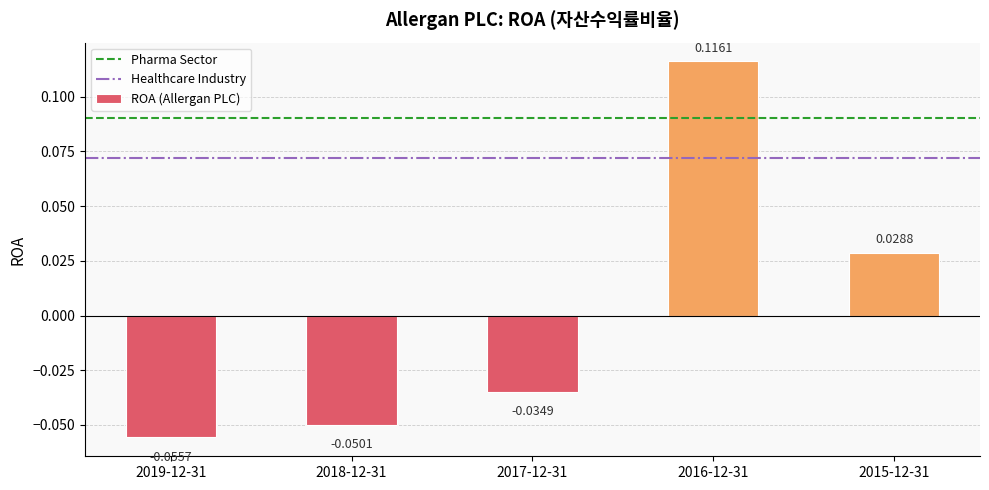

How many data points are less than 0?

3